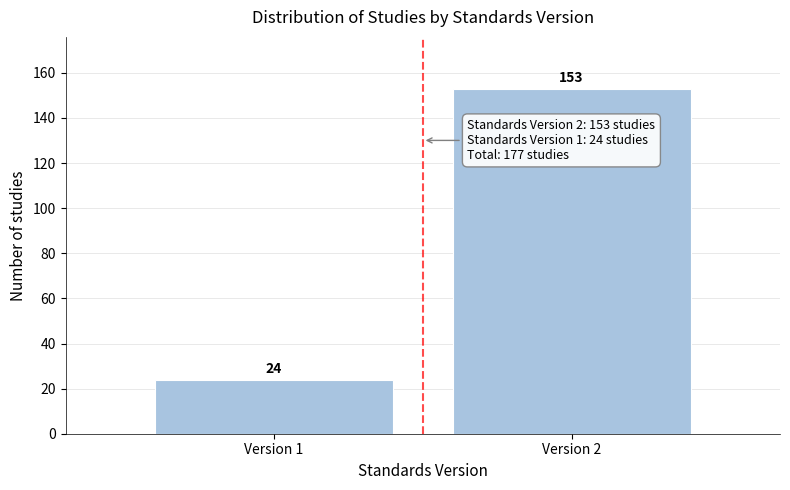

Reading left to right, list all the values displayed in this chart.

Version 1=24	Version 2=153